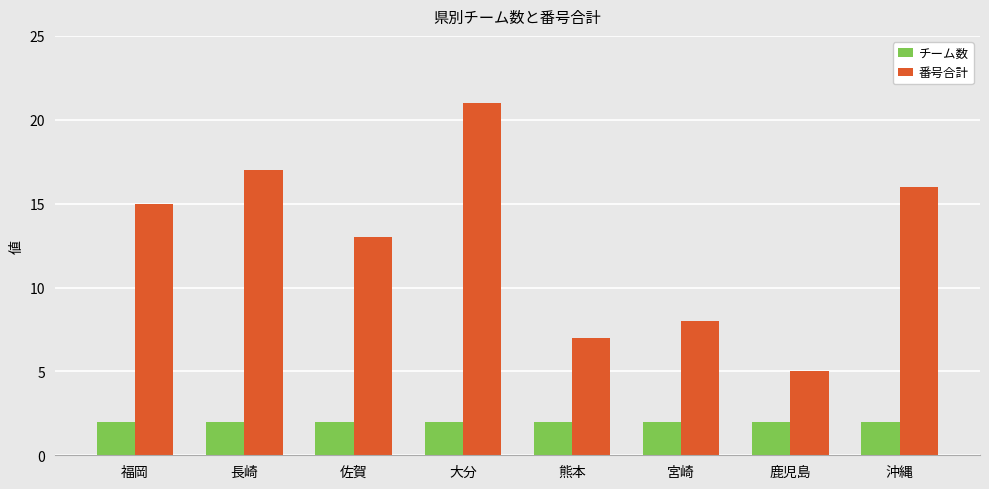

Which category has the lowest value in the 番号合計 series?

鹿児島